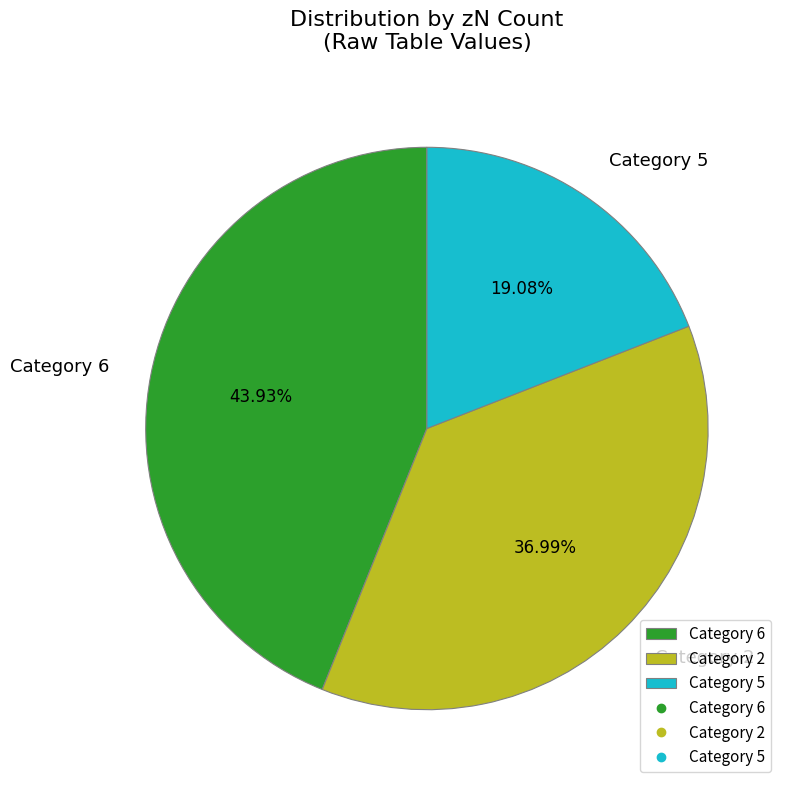

Is the sum of Category 5 and Category 2 greater than half?

Yes